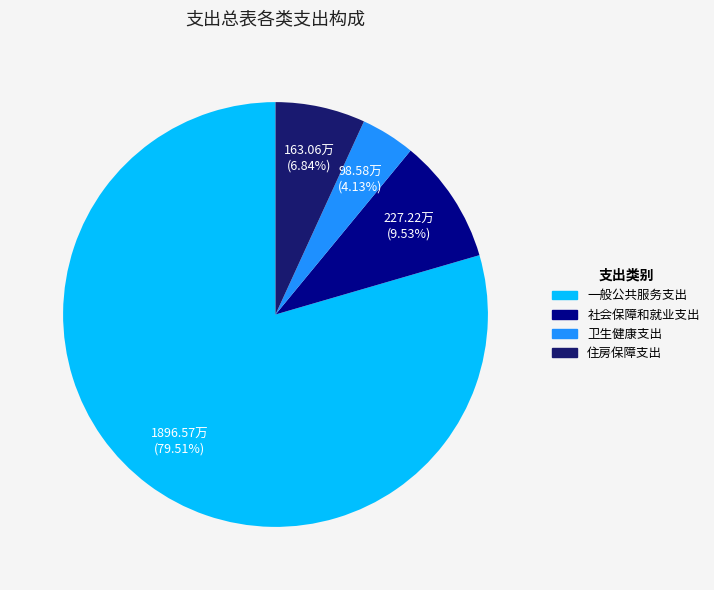

Which slice represents more than half of the pie?

一般公共服务支出